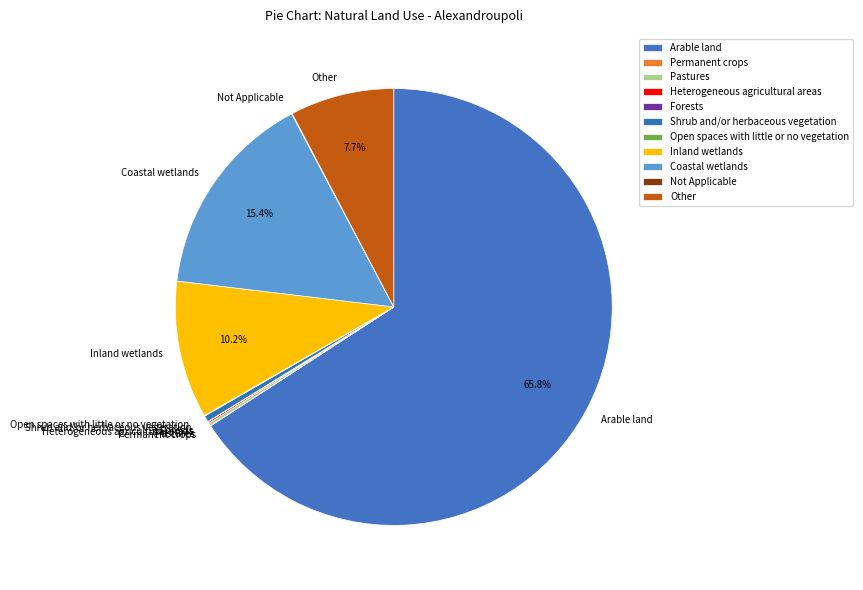

Is there a majority slice in this chart?

Yes